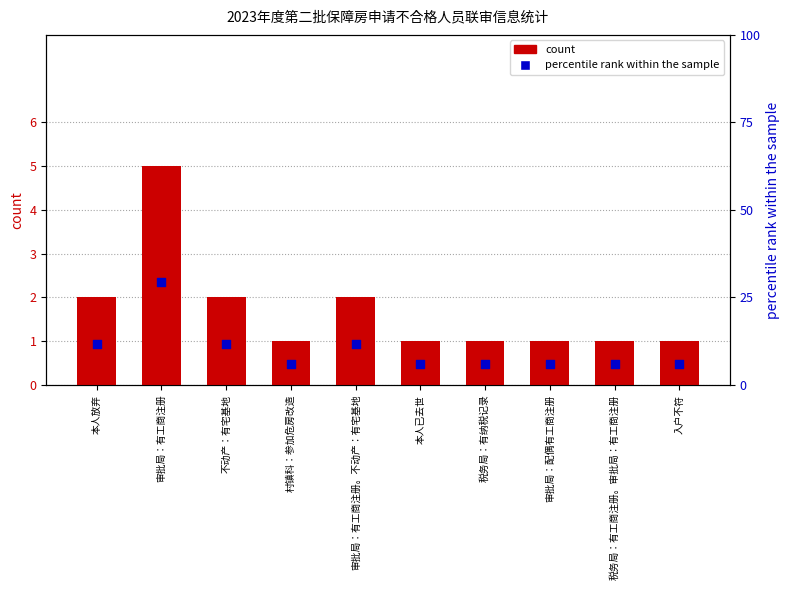

Which series contains the highest Y value?

percentile rank within the sample